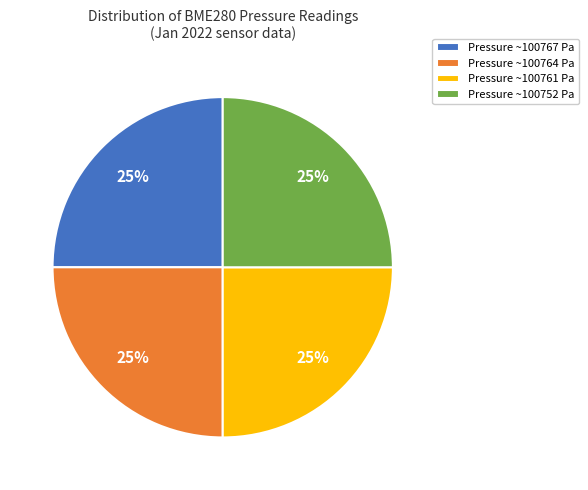

What is the ratio of the value at Pressure ~100764 Pa to the value at Pressure ~100752 Pa?

1.0